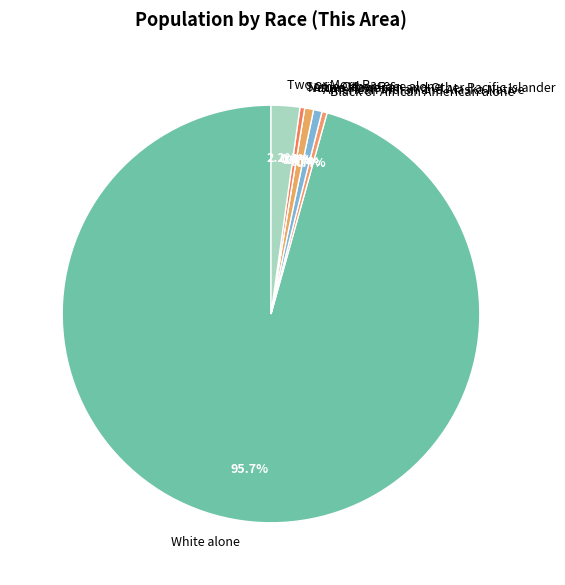

How many segments does this pie chart have?

7